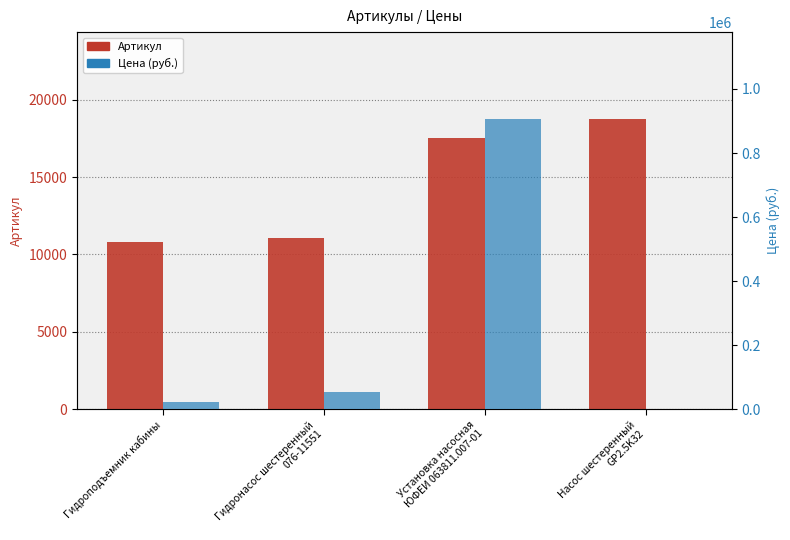

What is the difference between the Артикул values at Насос шестеренный
GP2.5K32 and Гидроподъемник кабины?

7966.0